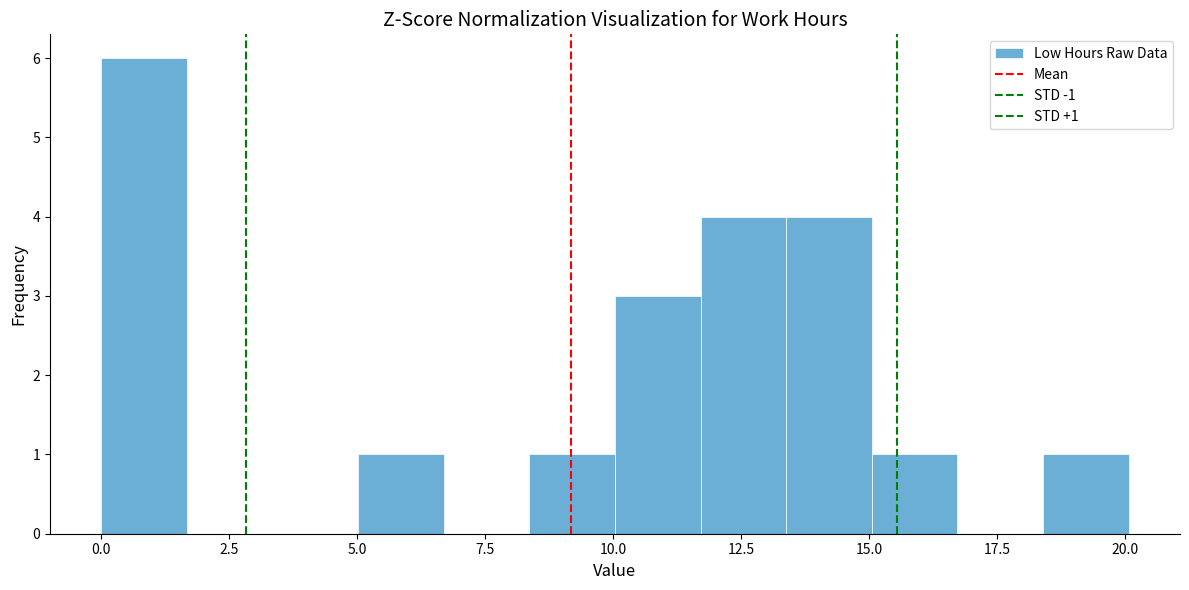

Read against the x-axis, roughly where is the centre of the tallest bar?

1.0